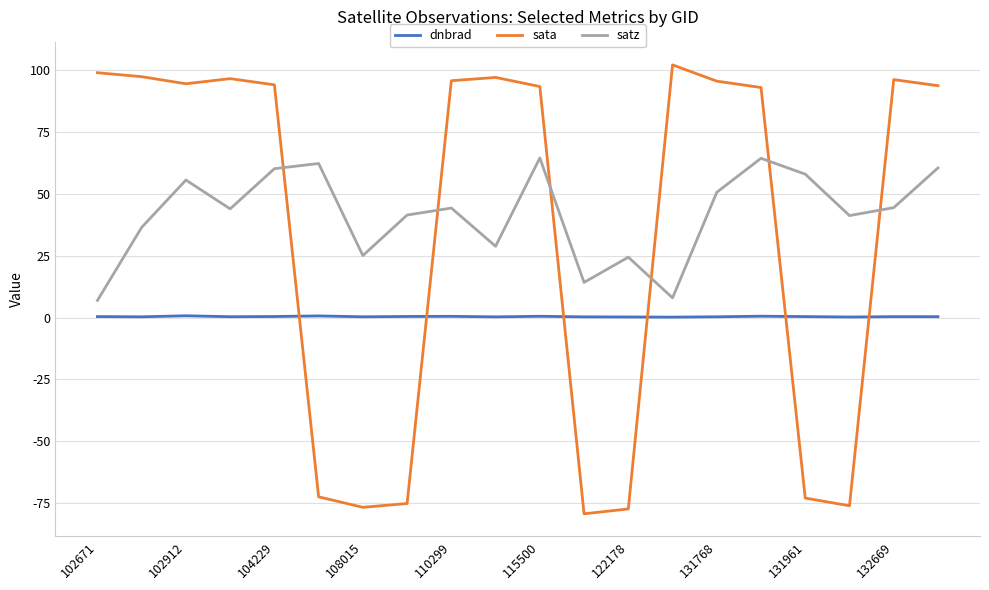

What is the difference between the second highest and second lowest values in the dnbrad series?

0.4